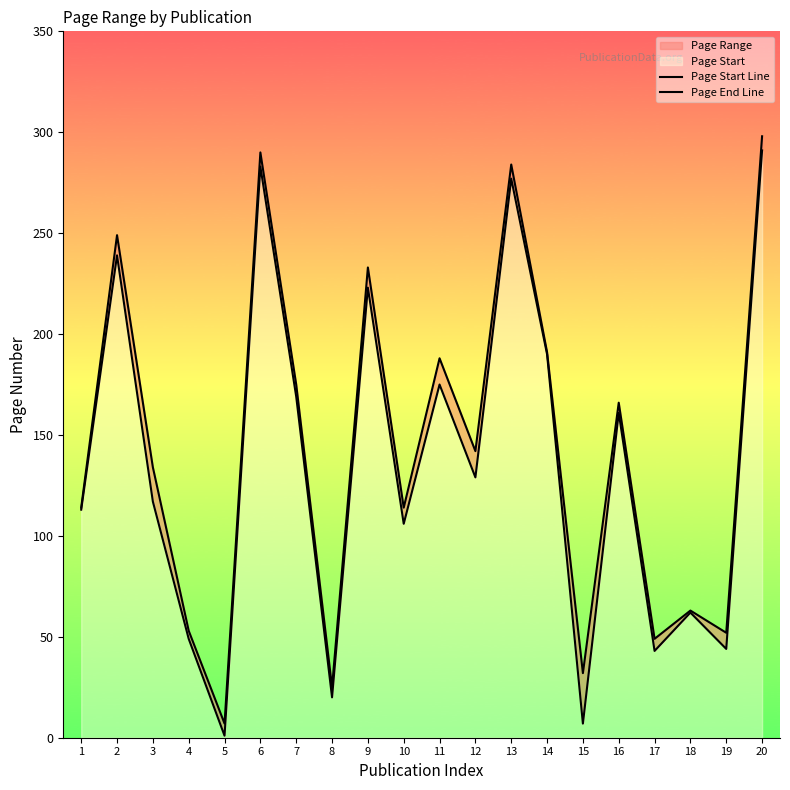

Reading left to right, list all the values displayed in this chart.

Page Start Line: 113	239	117	49	1	283	169	20	223	106	175	129	277	190	7	161	43	62	44	291
Page End Line: 114	249	134	53	7	290	175	25	233	114	188	142	284	191	32	166	49	63	52	298